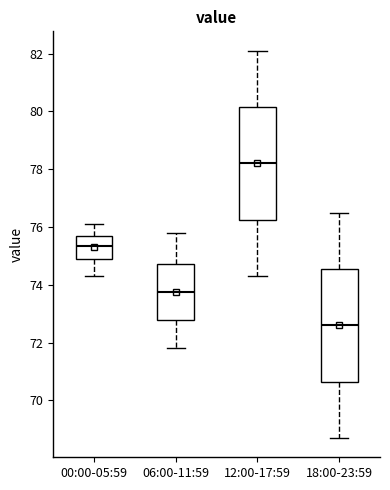

Where does the lower whisker of the box for 06:00-11:59 end on the y-axis? The values are not printed on the chart, so give them approximately, as read against the axis.

71.8